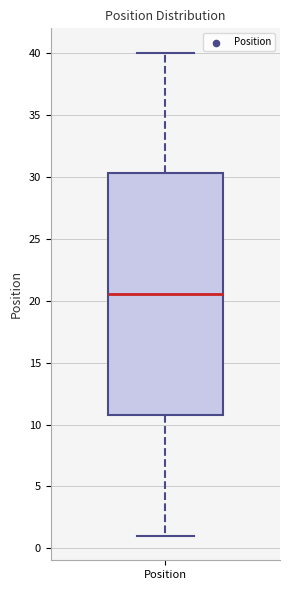

Read this box plot against the y-axis: the position of the median line, the range covered by the box, and the ends of both whiskers. The values are not printed on the chart, so give them approximately, as read against the axis.

median 20.5, box 11.0 to 30.5, whiskers 1.0 to 40.0